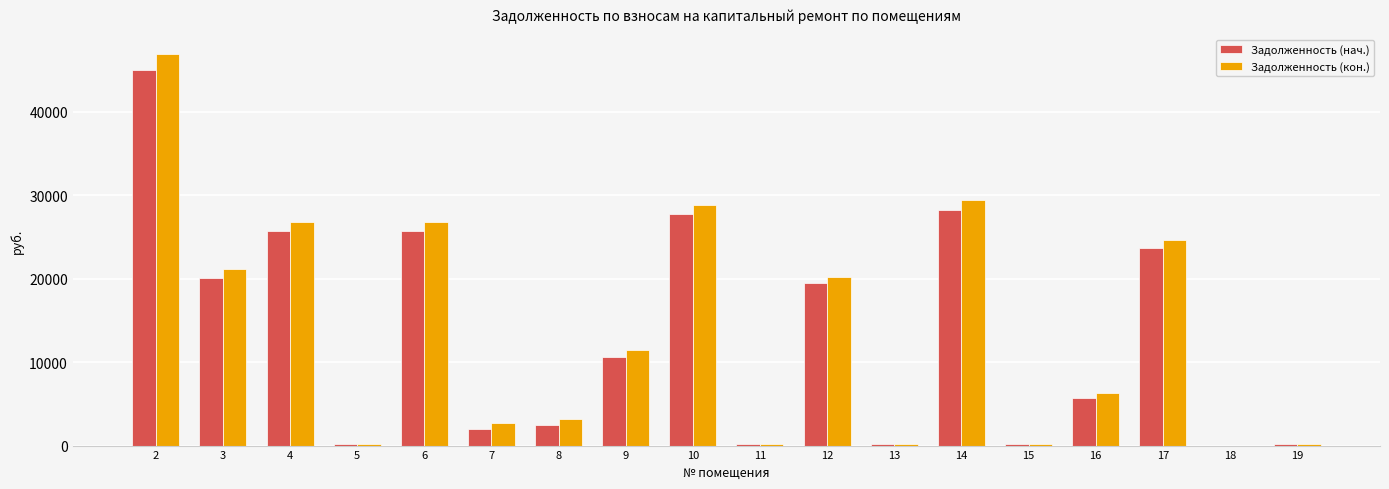

True or false: Задолженность (кон.) has a value of 20251.5 at 12.

True